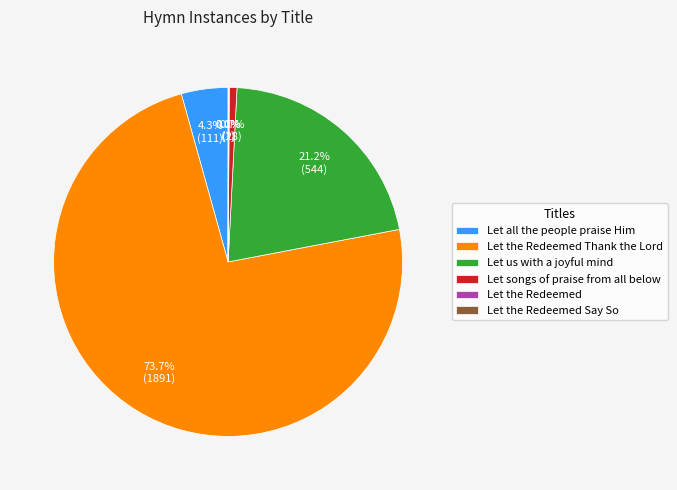

Between Let songs of praise from all below and Let all the people praise Him, which is larger?

Let all the people praise Him